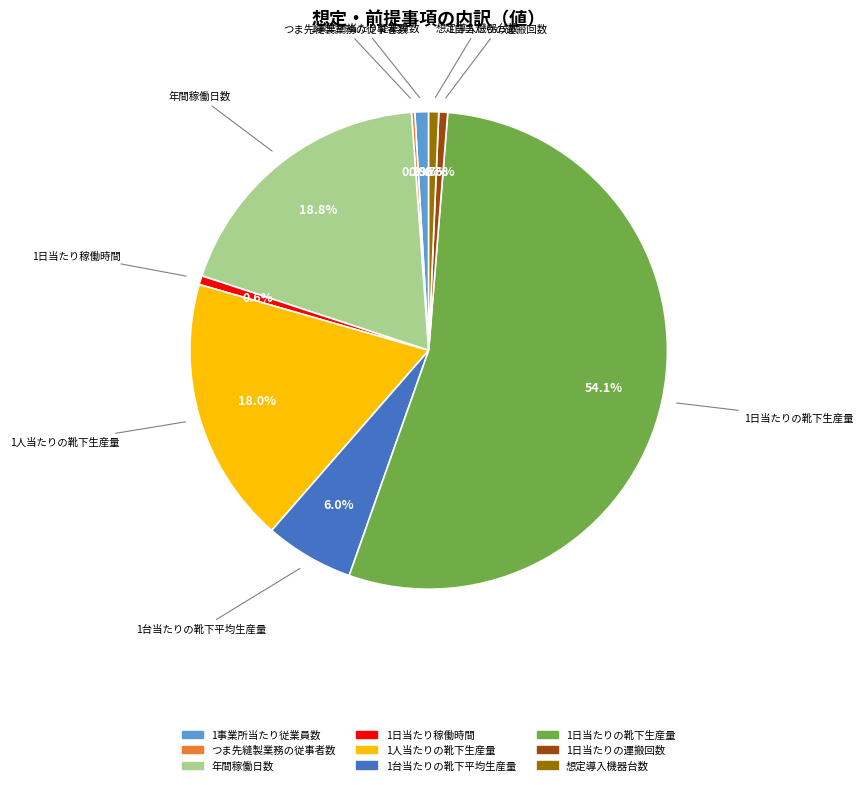

To the nearest percent, what is the difference between the largest and smallest slice percentages?

54%